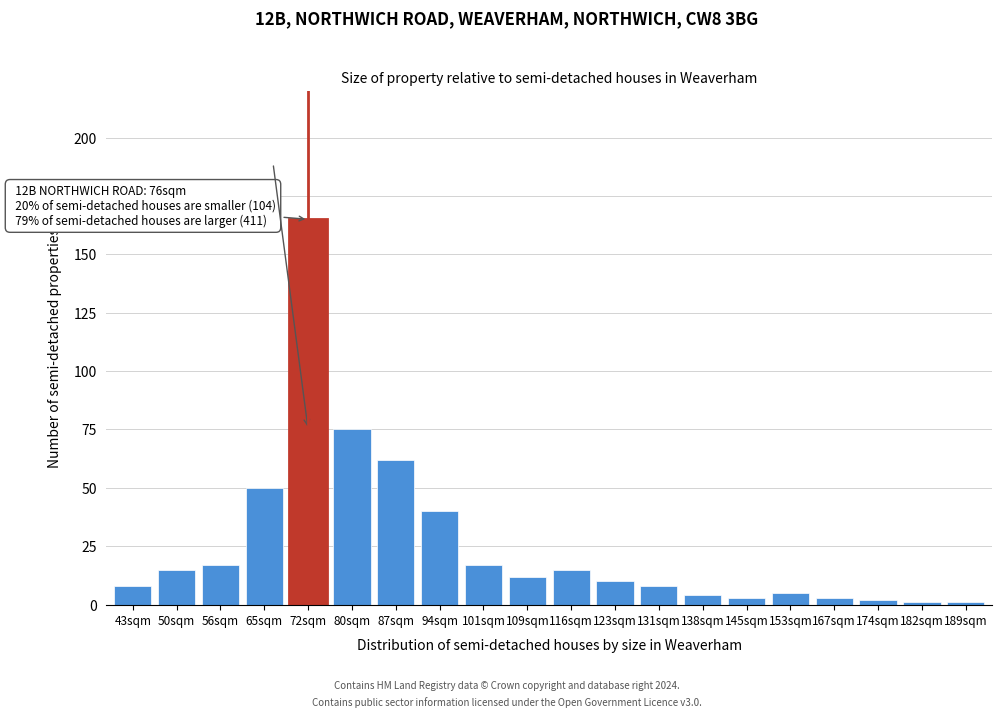

Reading left to right, what are all the values shown in this chart?

43sqm=8	50sqm=15	56sqm=17	65sqm=50	72sqm=165	80sqm=75	87sqm=62	94sqm=40	101sqm=17	109sqm=12	116sqm=15	123sqm=10	131sqm=8	138sqm=4	145sqm=3	153sqm=5	167sqm=3	174sqm=2	182sqm=1	189sqm=1